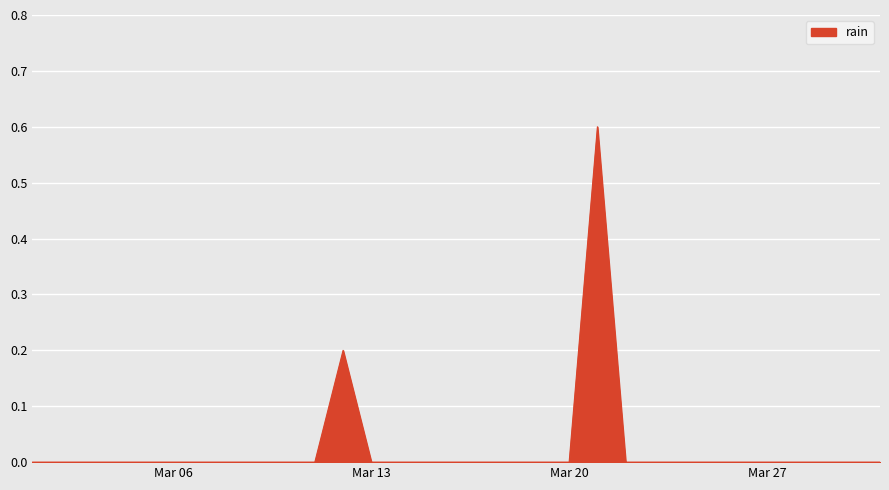

Count the number of data series in this chart.

1